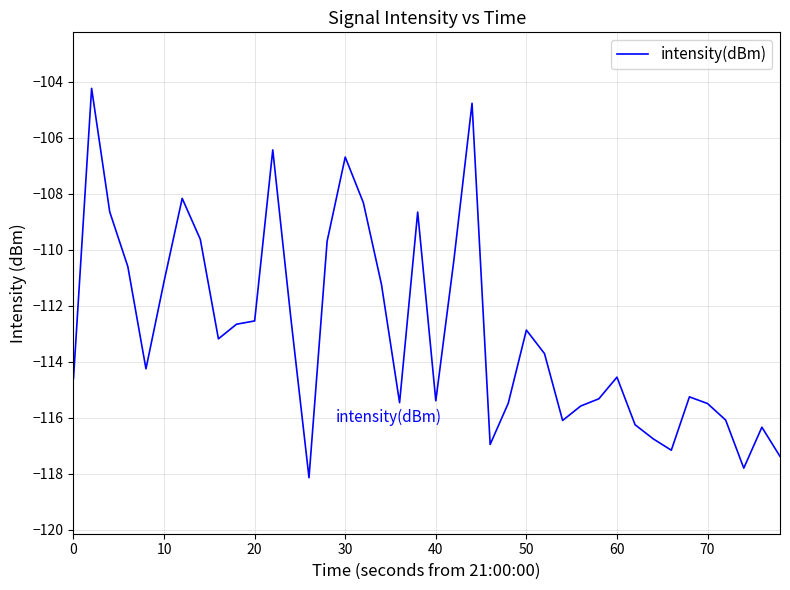

What is the smallest value displayed?

-118.1